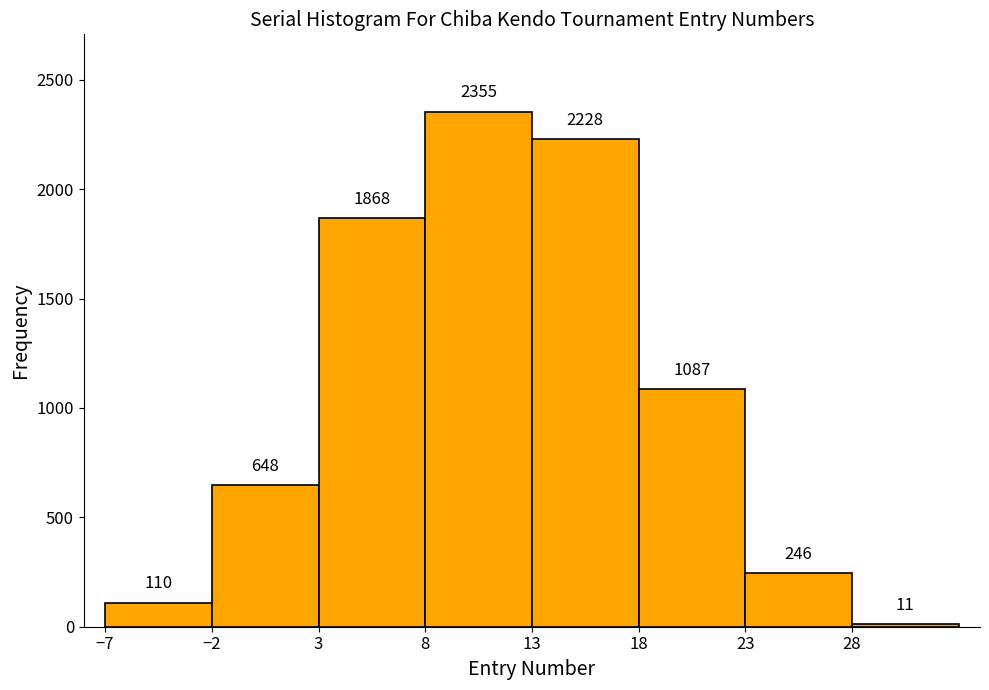

Reading left to right, transcribe this chart: for each bar, give the range it covers on the x-axis and its height.

-7 to -2: 110
-2 to 3: 648
3 to 8: 1868
8 to 13: 2355
13 to 18: 2228
18 to 23: 1087
23 to 28: 246
28 to 33: 11